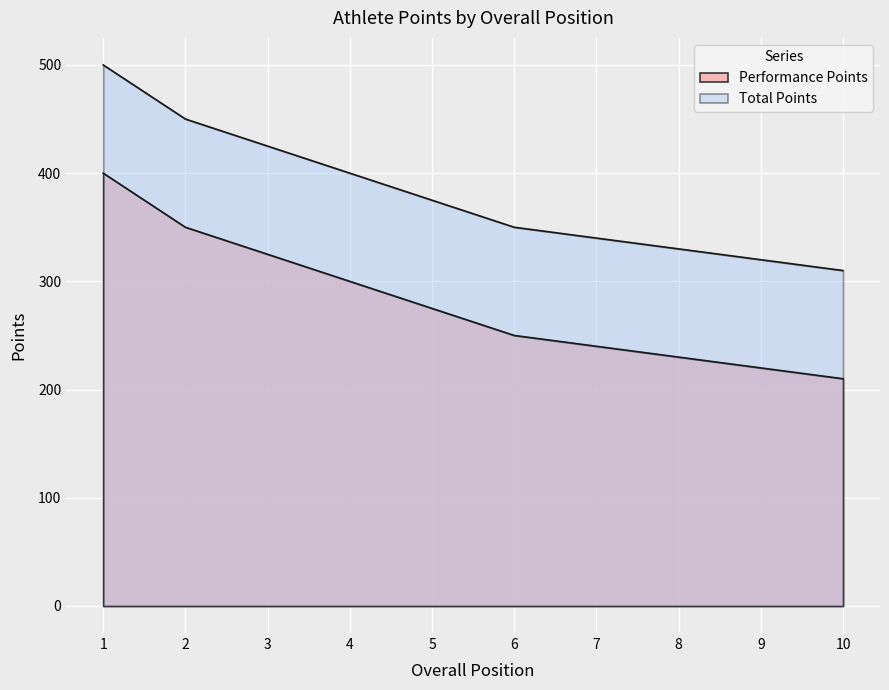

How many distinct data groups are displayed?

2